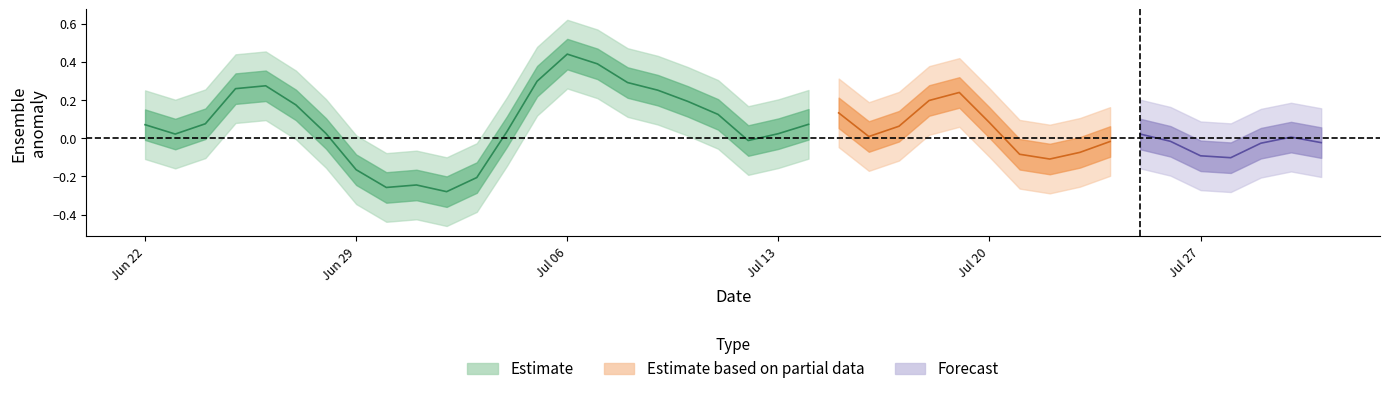

Reading left to right, extract all data points from this chart.

ens_mean: ens_mean=0.1	ens1=0.0	ens8=0.1	3=0.3	4=0.3	5=0.2	6=0.0	7=-0.2	8=-0.3	9=-0.2	10=-0.3	11=-0.2	12=0.0	13=0.3	14=0.4	15=0.4	16=0.3	17=0.3	18=0.2	19=0.1	20=-0.0	21=0.0	22=0.1	23=0.1	24=0.0	25=0.1	26=0.2	27=0.2	28=0.1	29=-0.1	30=-0.1	31=-0.1	32=-0.0	33=0.0	34=-0.0	35=-0.1	36=-0.1	37=-0.0	38=0.0	39=-0.0
ens1: ens_mean=0.1	ens1=0.0	ens8=0.1	3=0.3	4=0.3	5=0.2	6=0.0	7=-0.2	8=-0.3	9=-0.2	10=-0.3	11=-0.2	12=0.0	13=0.3	14=0.4	15=0.4	16=0.3	17=0.3	18=0.2	19=0.1	20=-0.0	21=0.0	22=0.1	23=0.1	24=0.0	25=0.1	26=0.2	27=0.2	28=0.1	29=-0.1	30=-0.1	31=-0.1	32=-0.0	33=0.0	34=-0.0	35=-0.1	36=-0.1	37=-0.0	38=0.0	39=-0.0
ens8: ens_mean=0.1	ens1=0.0	ens8=0.1	3=0.3	4=0.3	5=0.2	6=0.0	7=-0.2	8=-0.3	9=-0.2	10=-0.3	11=-0.2	12=0.0	13=0.3	14=0.4	15=0.4	16=0.3	17=0.3	18=0.2	19=0.1	20=-0.0	21=0.0	22=0.1	23=0.1	24=0.0	25=0.1	26=0.2	27=0.2	28=0.1	29=-0.1	30=-0.1	31=-0.1	32=-0.0	33=0.0	34=-0.0	35=-0.1	36=-0.1	37=-0.0	38=0.0	39=-0.0